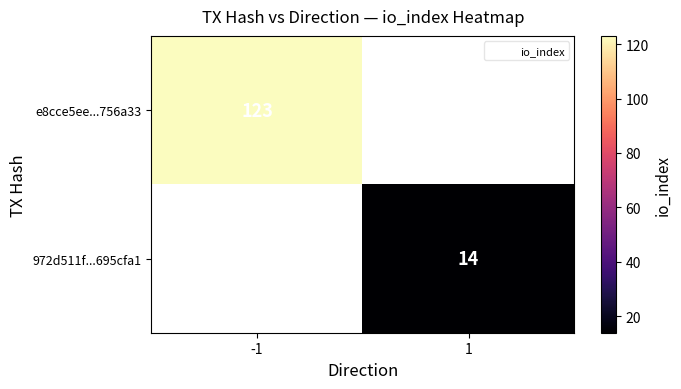

The value of e8cce5ee...756a33 at -1 is 85. True or false?

False